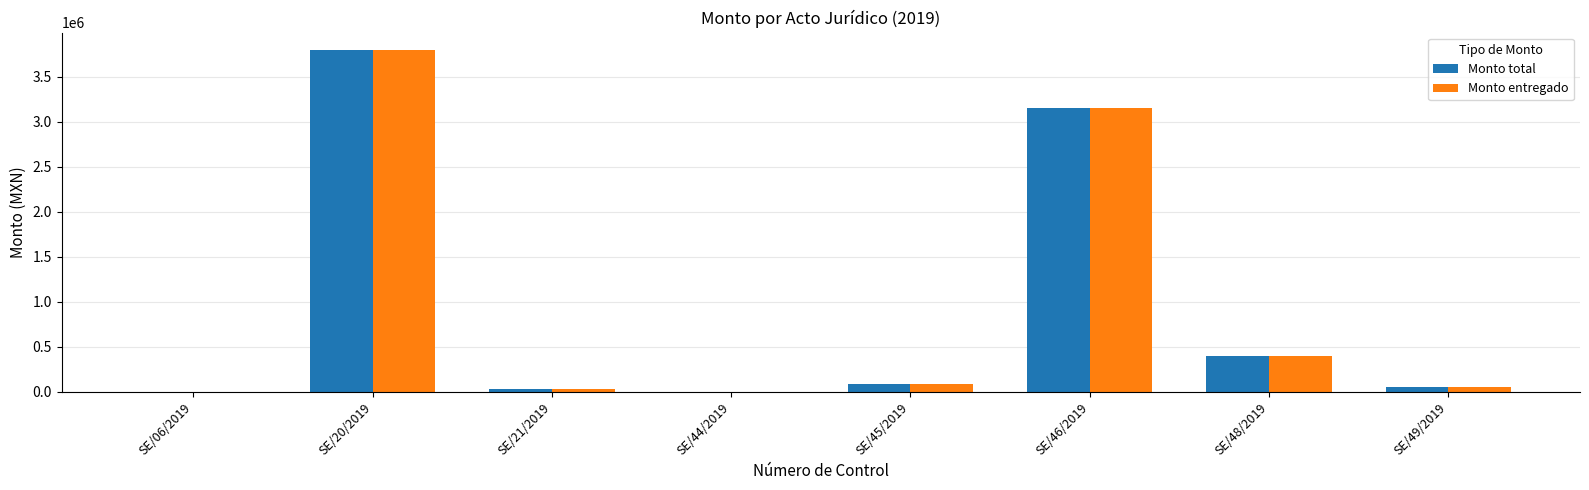

What is the greatest value displayed?

3800160